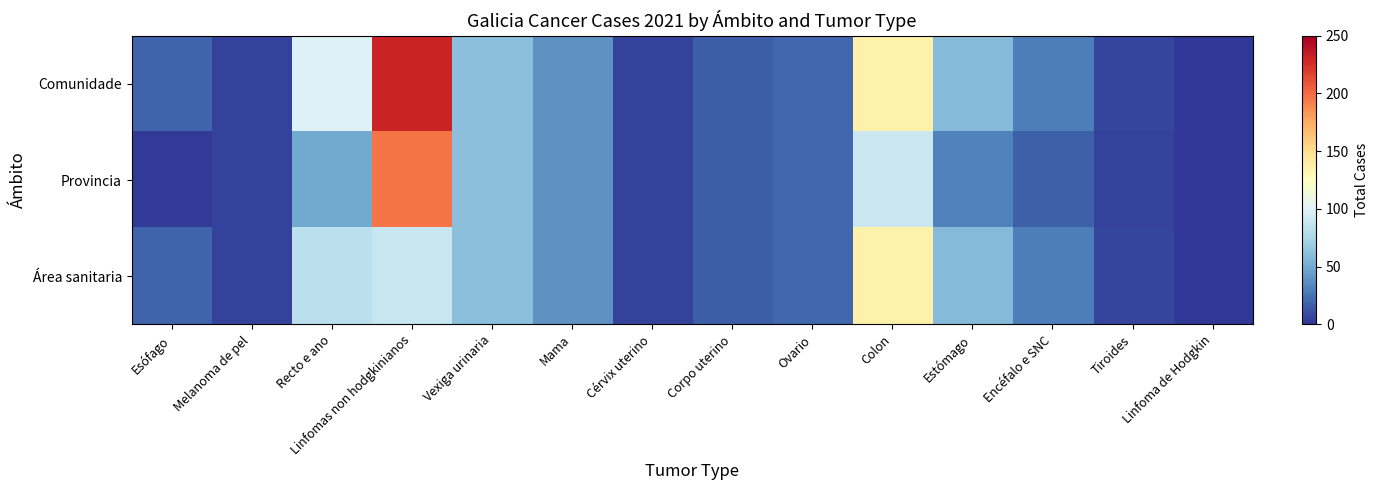

At how many categories does at least one series exceed 184?

1